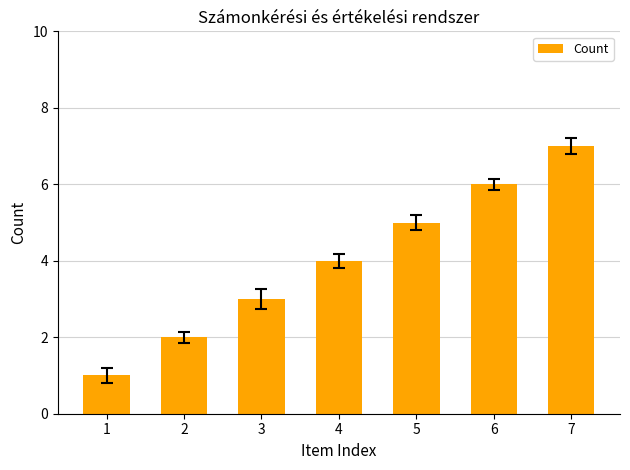

What is the greatest value displayed?

7